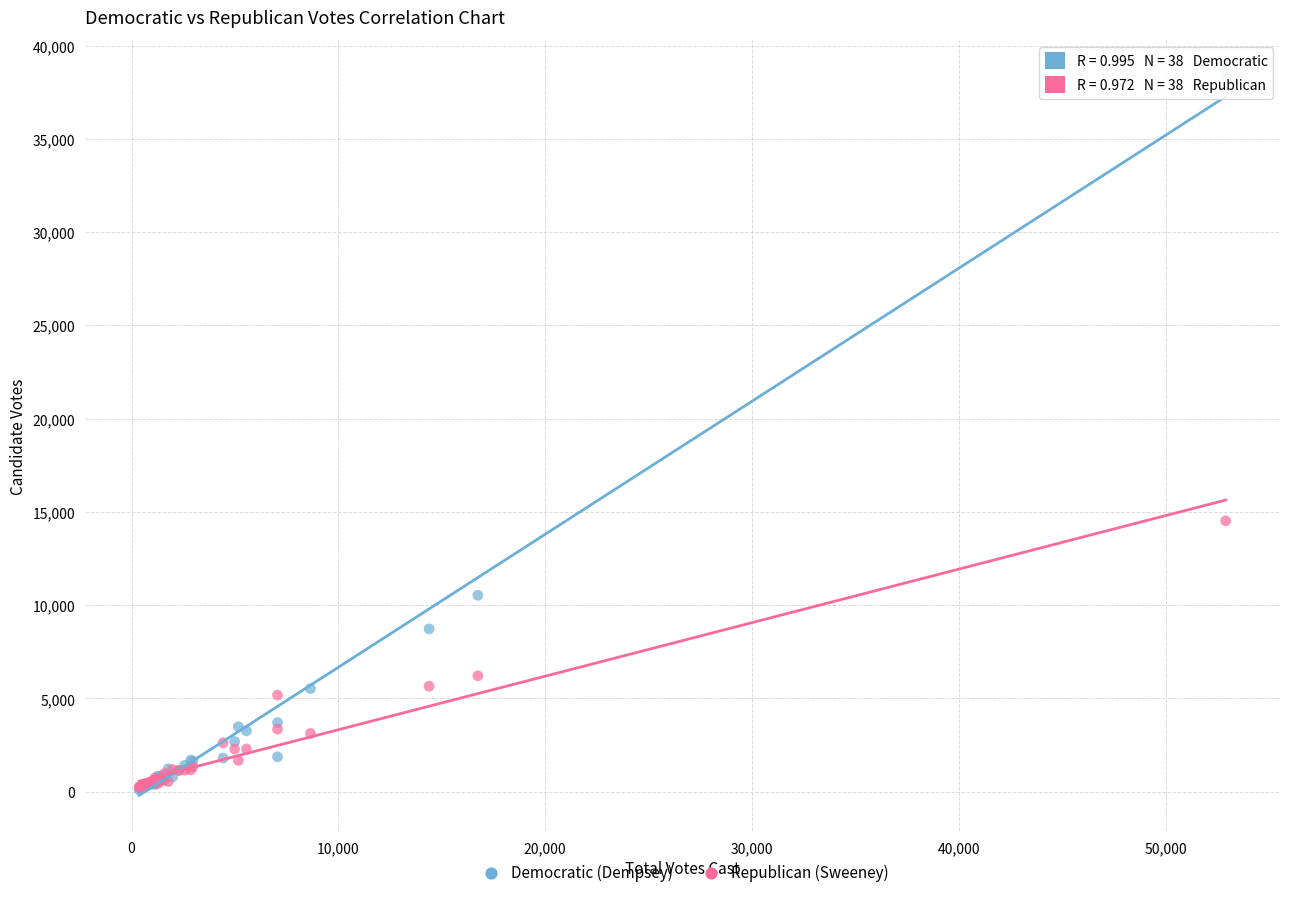

Across all series, what Y value is closest to 19240?

14519